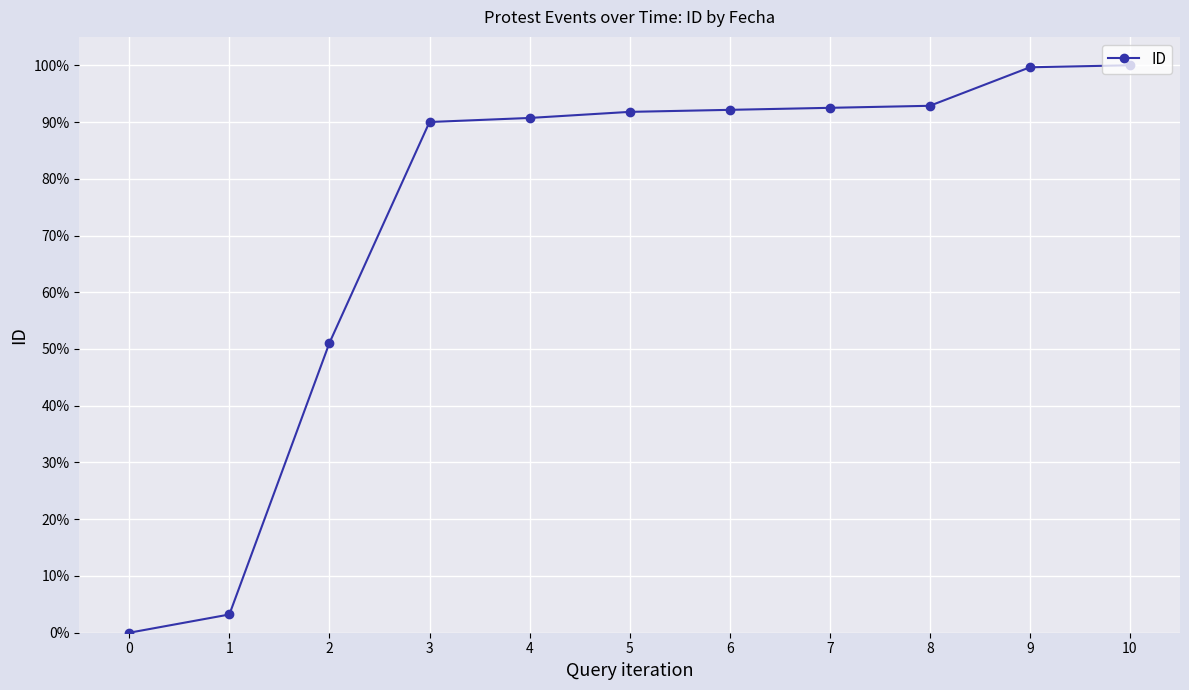

What is the sum of all values?

8.0